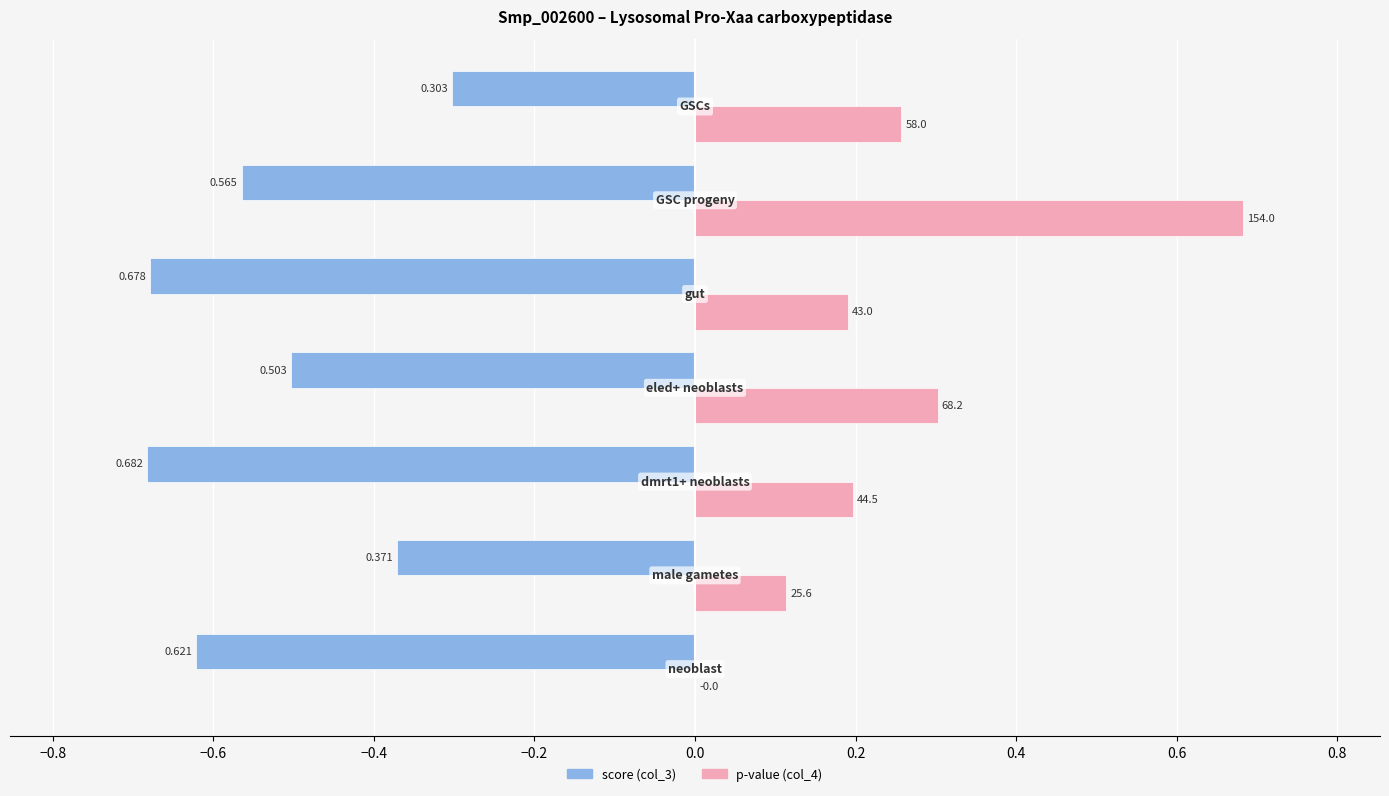

What is the sum of all score (col_3) values?

-3.7